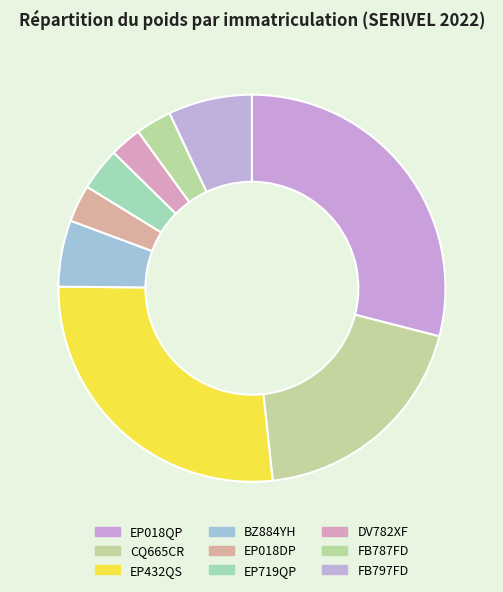

How many slices are in this pie chart?

9